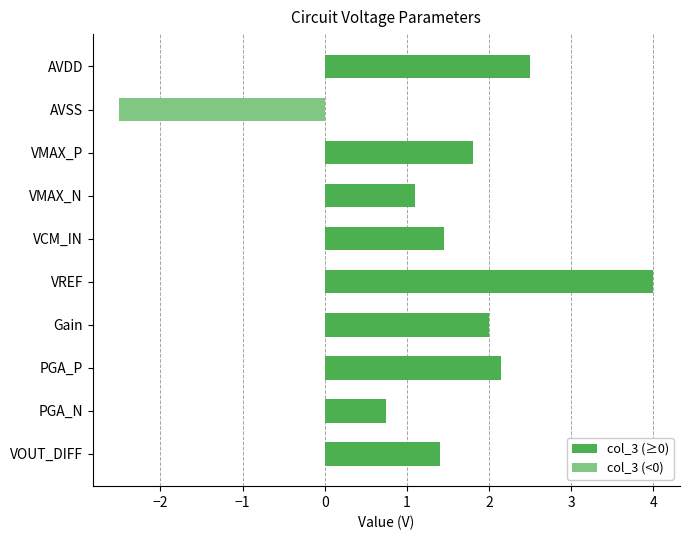

What is the greatest value displayed?

4.0